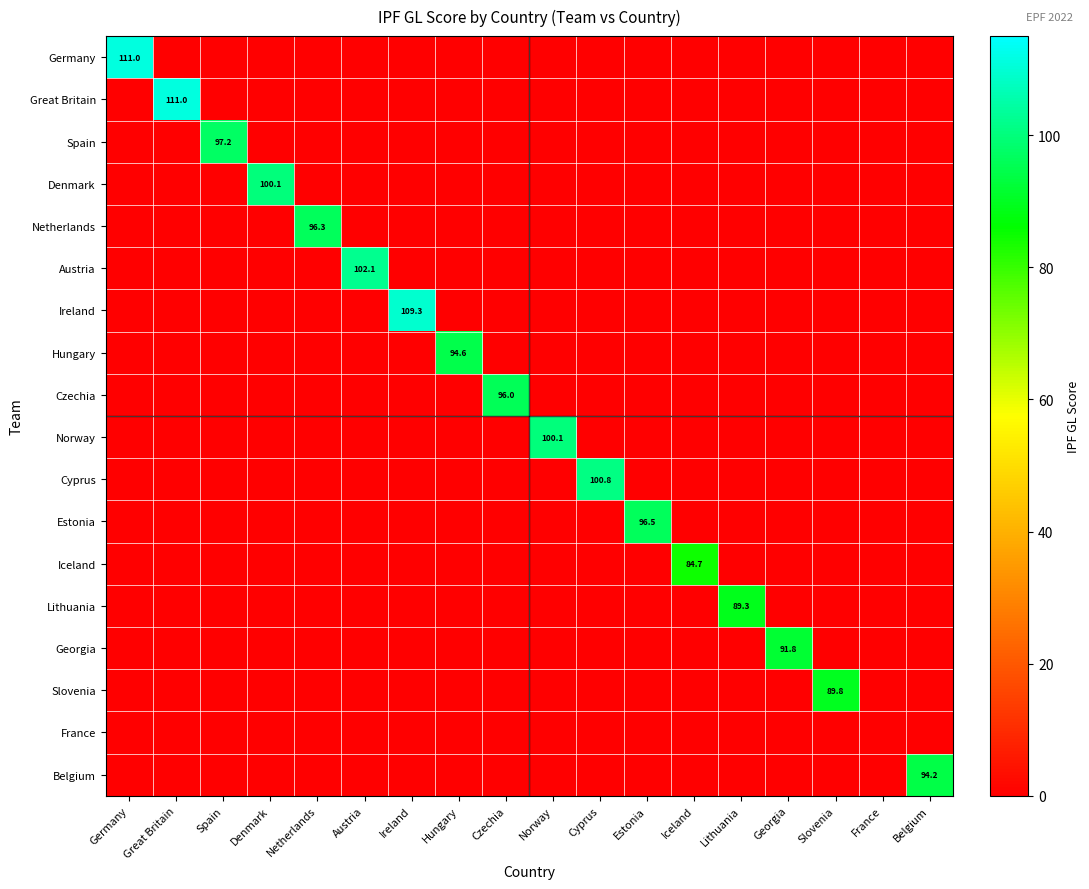

Which series changed the most between Cyprus and Georgia?

Cyprus